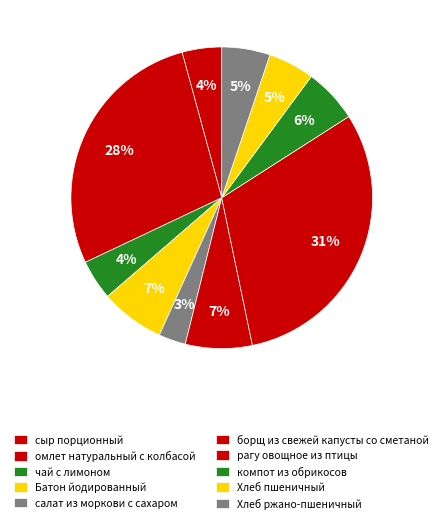

Does компот из обрикосов represent more than half of the total?

No